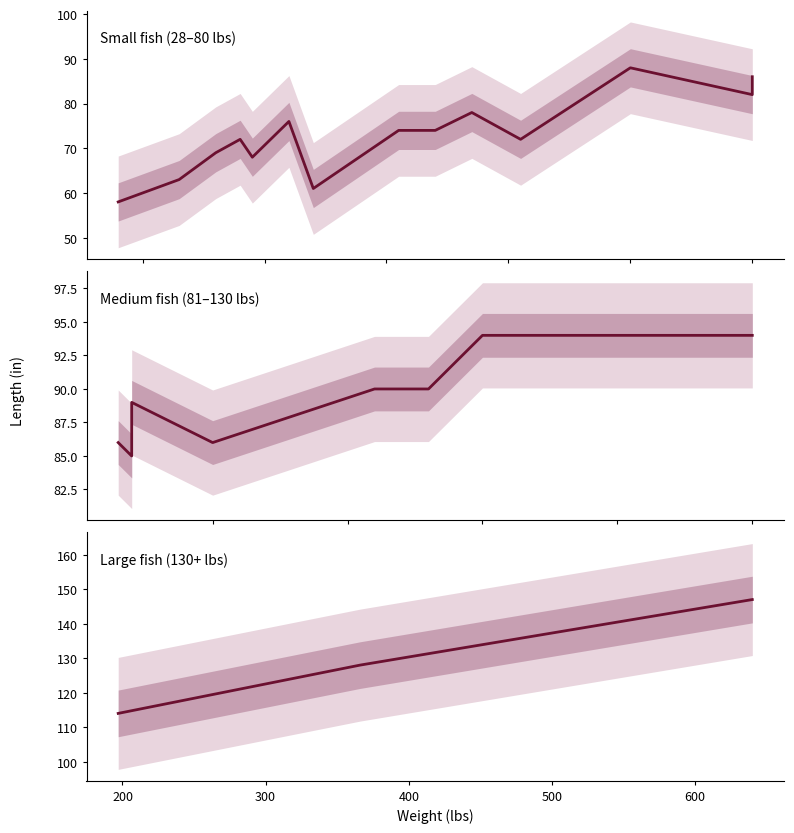

The value at 200 is 216. True or false?

False